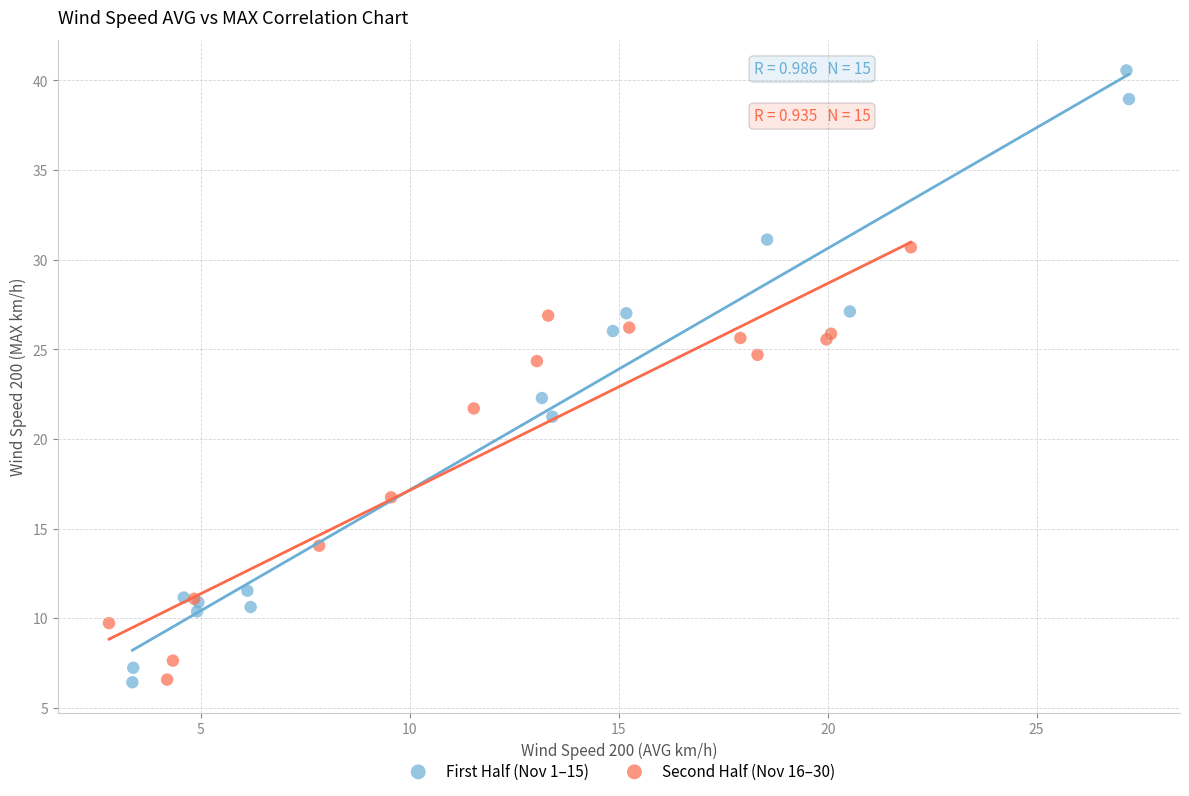

Which series contains the highest Y value?

First Half (Nov 1–15)